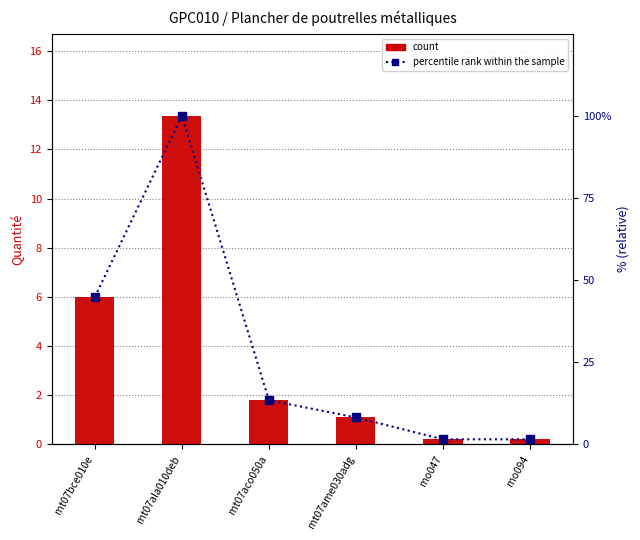

What is the difference between the maximum and second lowest values in the count (quantity) series?

13.2